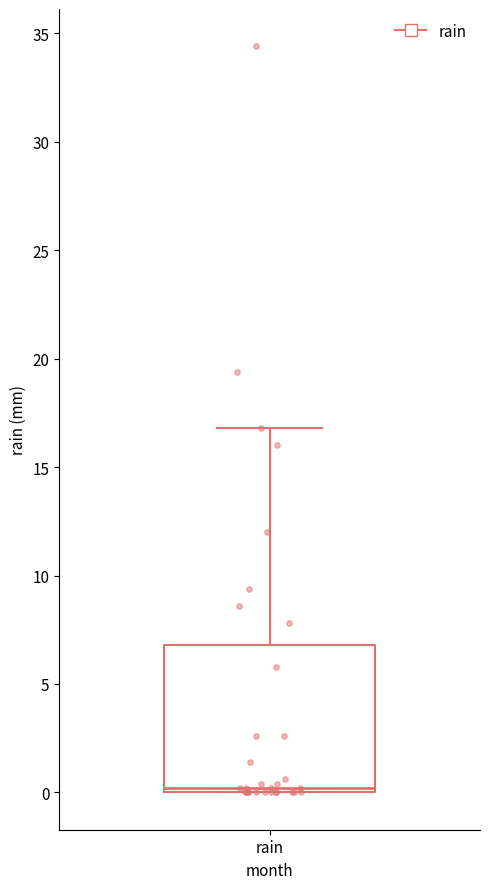

Transcribe this box plot: give where the median line is, the range the box spans, and where the two whiskers end, as read against the y-axis. The values are not printed on the chart, so give them approximately, as read against the axis.

median 0 (just above the box's lower edge), box 0 to 7, whiskers 0 to 17